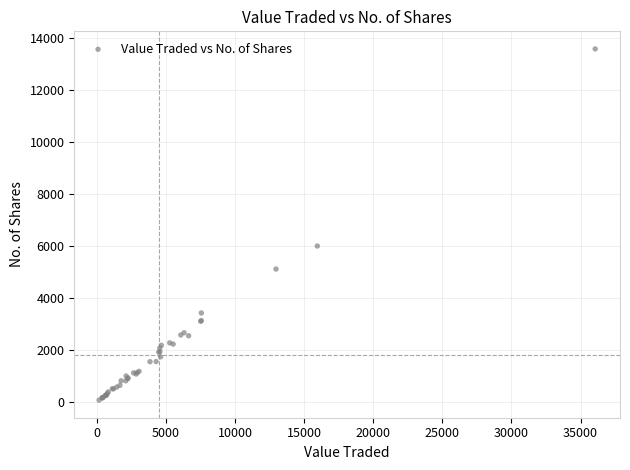

What Y value in the scatter plot is closest to 6832?

6005